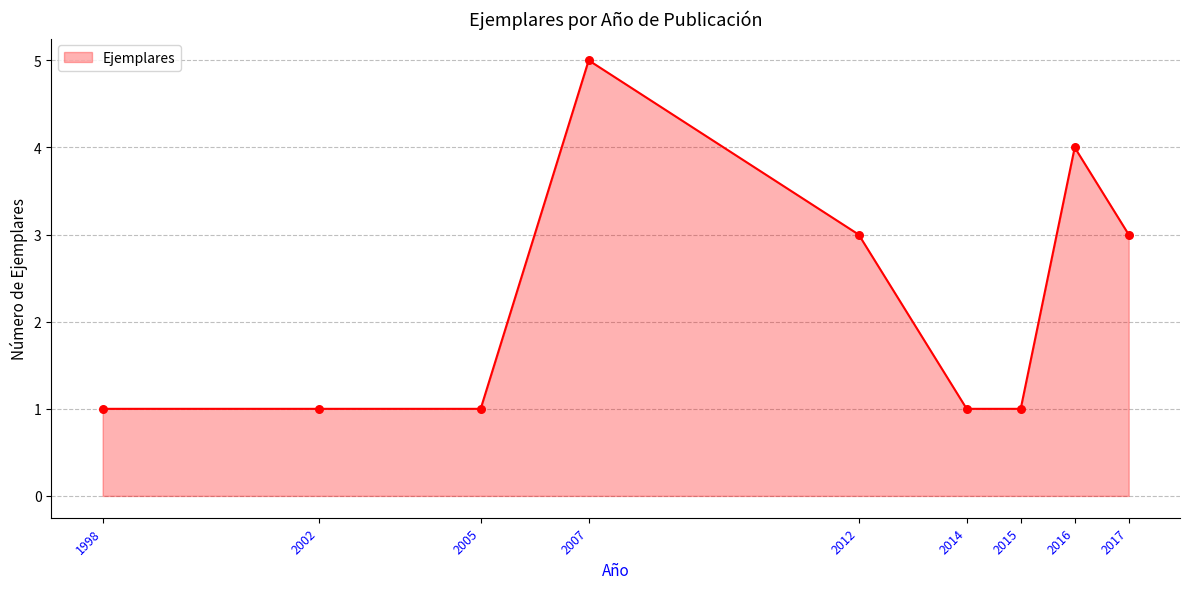

Between 2002 and 2007, which is larger?

2007